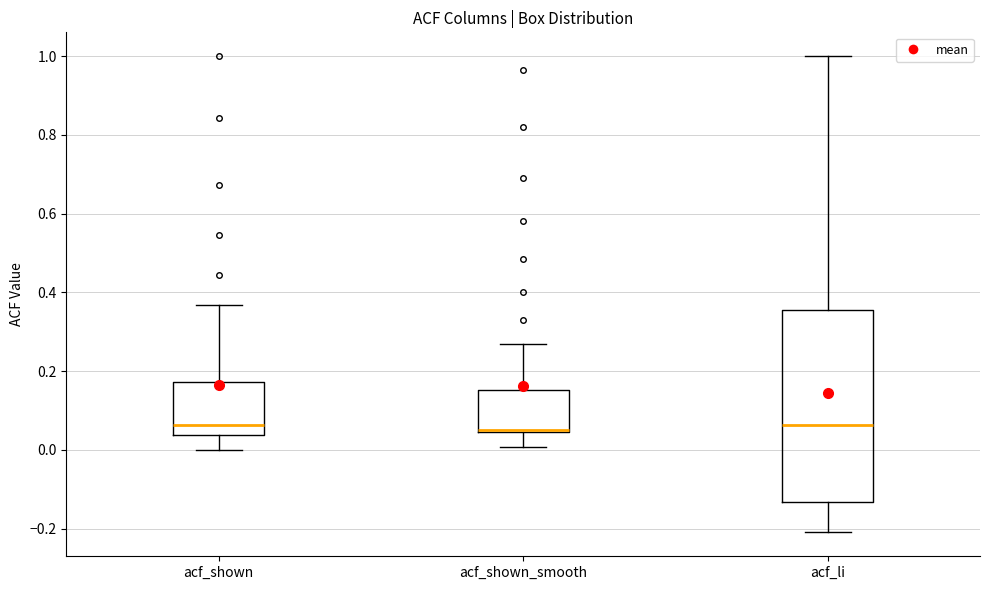

Reading left to right, transcribe this box plot: for each box, give where its median line is, the range the box spans, and where its two whiskers end, as read against the y-axis. The values are not printed on the chart, so give them approximately, as read against the axis.

acf_shown: median 0.06, box 0.04 to 0.18, whiskers 0.00 to 0.36
acf_shown_smooth: median 0.04 (drawn on the box's lower edge), box 0.04 to 0.16, whiskers 0.00 to 0.28
acf_li: median 0.06, box -0.14 to 0.36, whiskers -0.20 to 1.00